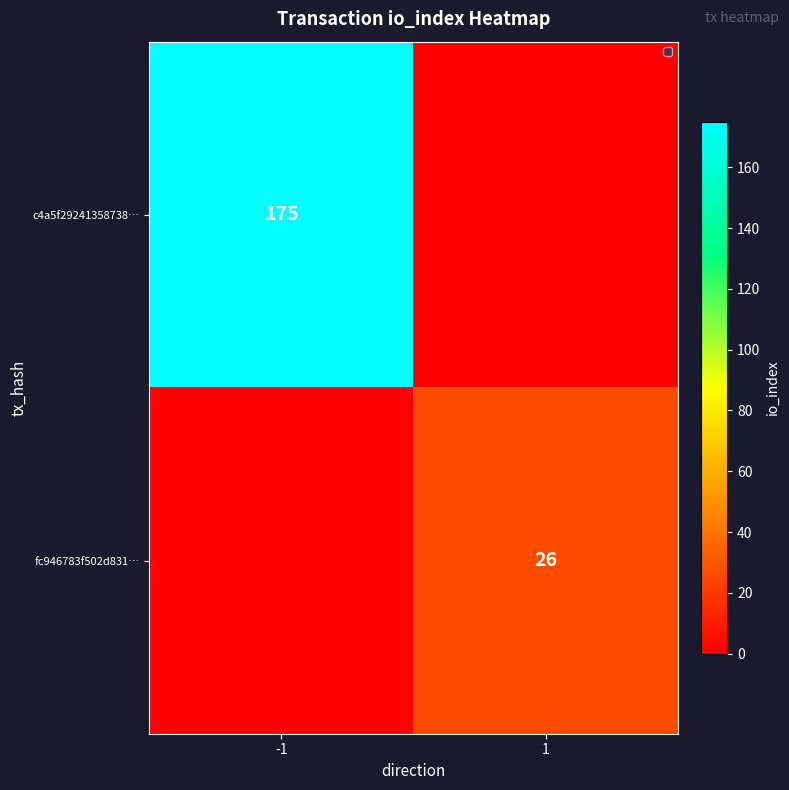

The value of c4a5f29241358738… at -1 is 175. True or false?

True